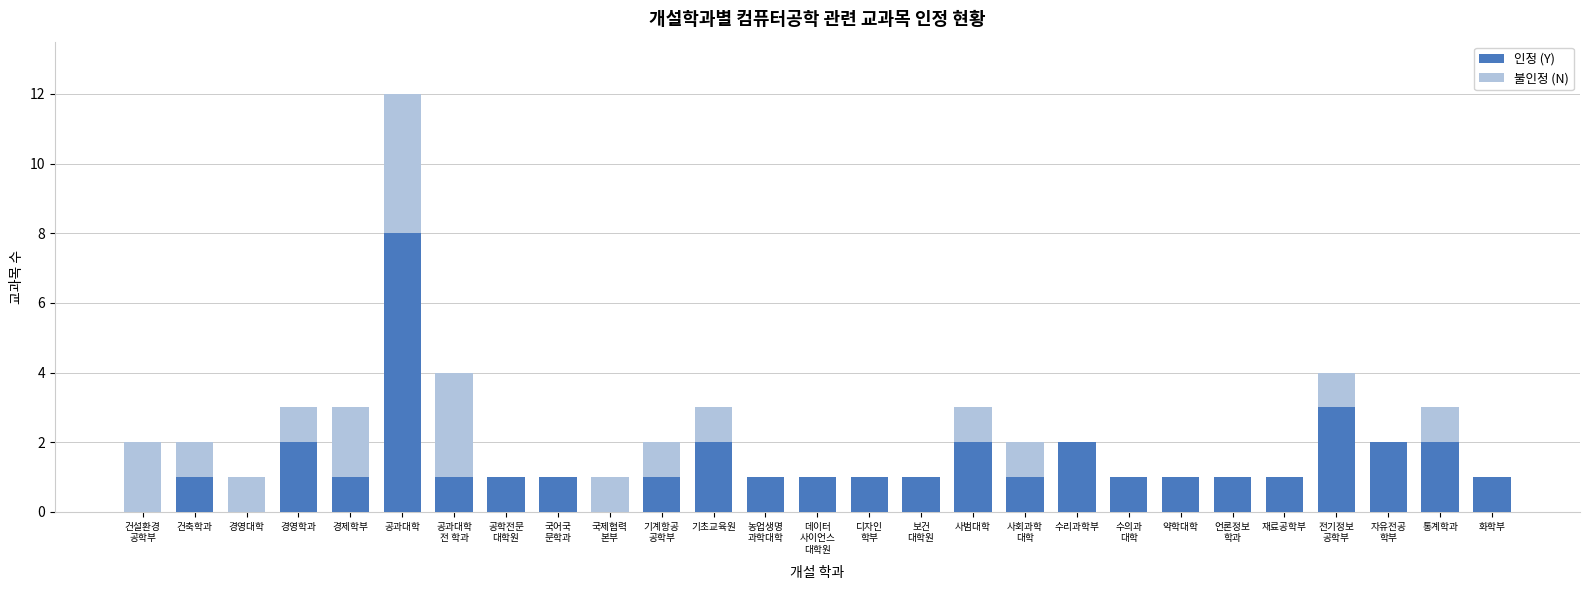

What is the maximum value for 인정 (Y)?

8